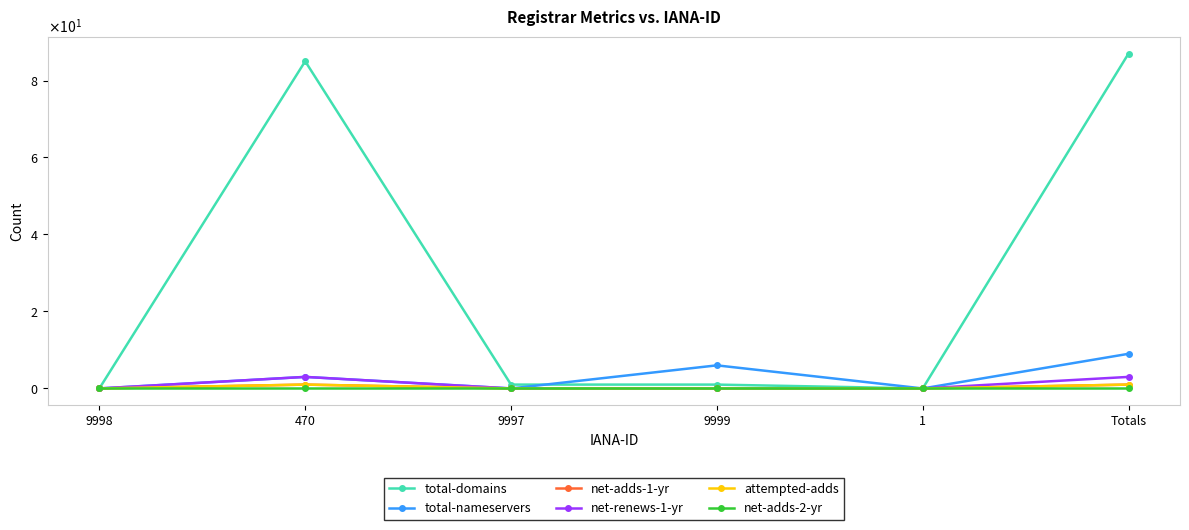

True or false: total-nameservers and net-adds-2-yr intersect in this chart.

False